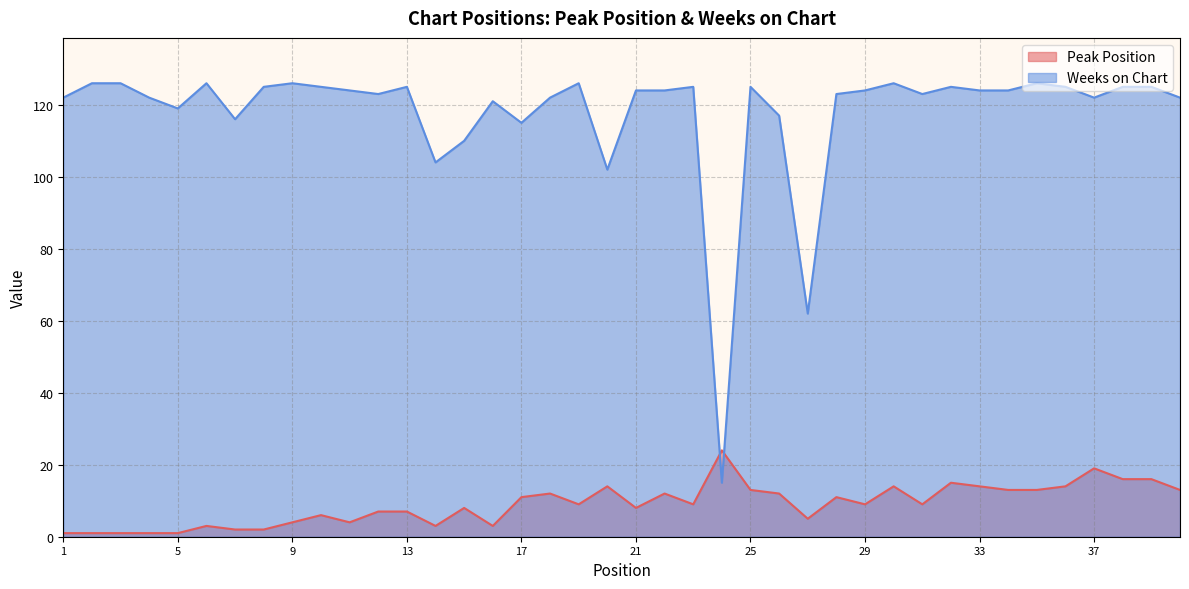

List the series in order of their overall mean, lowest first.

Peak Position, Weeks on Chart